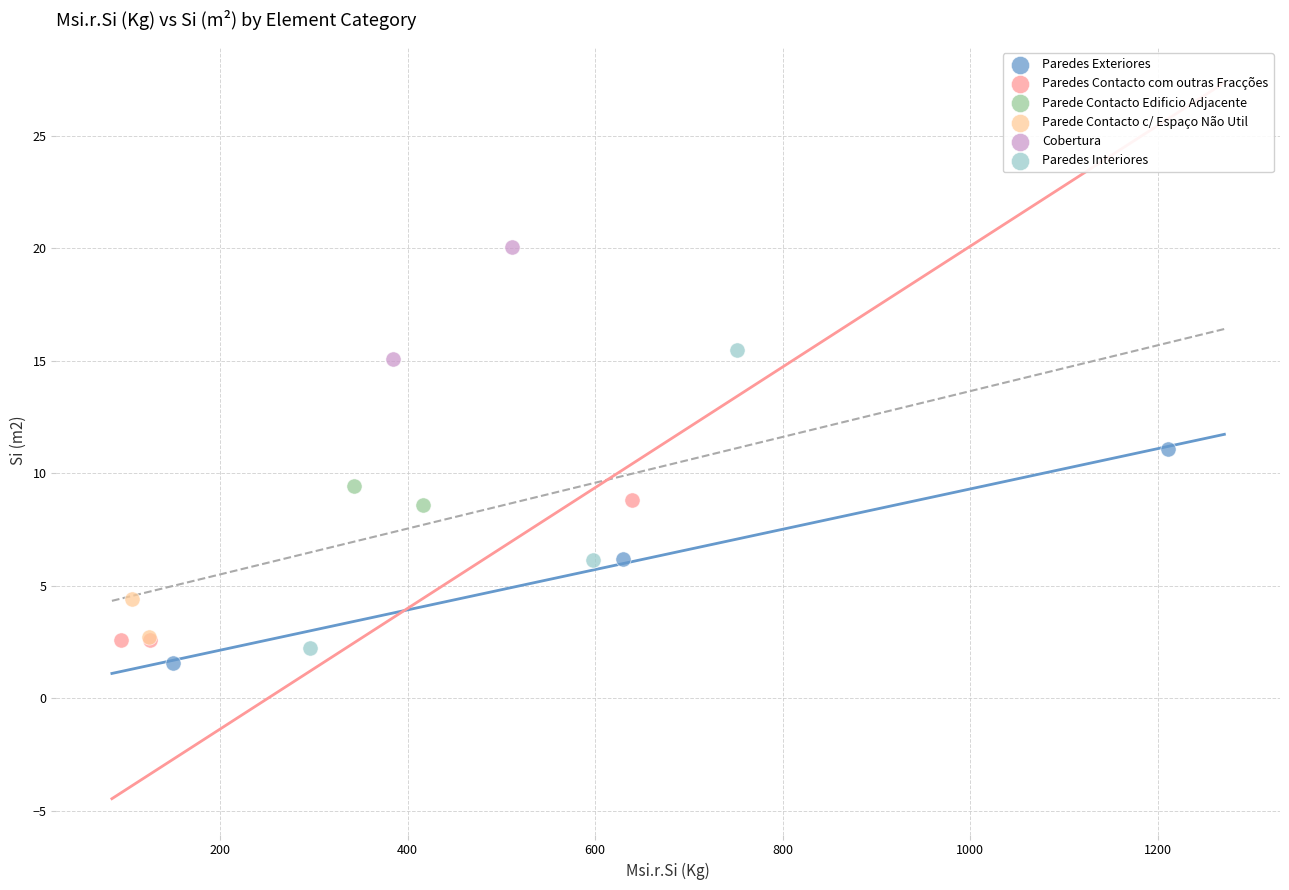

What are all the series names shown in the legend?

Paredes Exteriores, Paredes Contacto com outras Fracções, Parede Contacto Edificio Adjacente, Parede Contacto c/ Espaço Não Util, Cobertura, Paredes Interiores